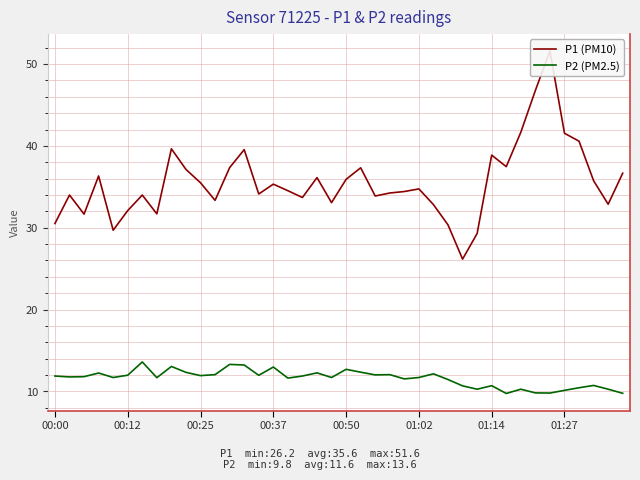

True or false: P2 (PM2.5) and P1 (PM10) cross at least once.

False